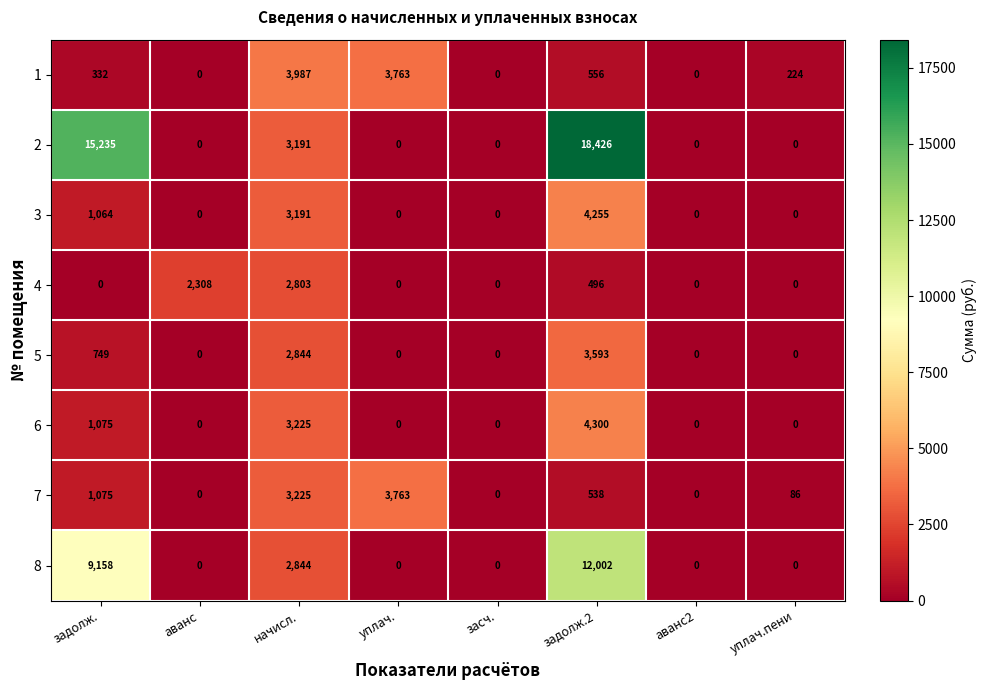

How many categories are shown in the chart?

8